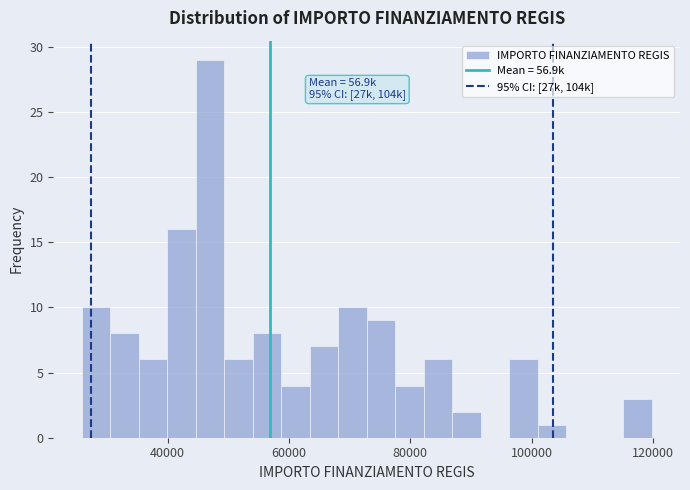

Around what value on the x-axis is the tallest bar? Give the approximate position of its centre, as read against the axis.

46000